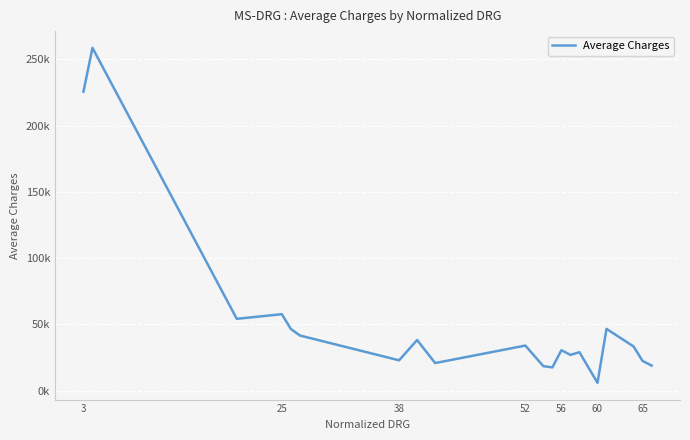

Is this an area chart (filled region under the line)?

No